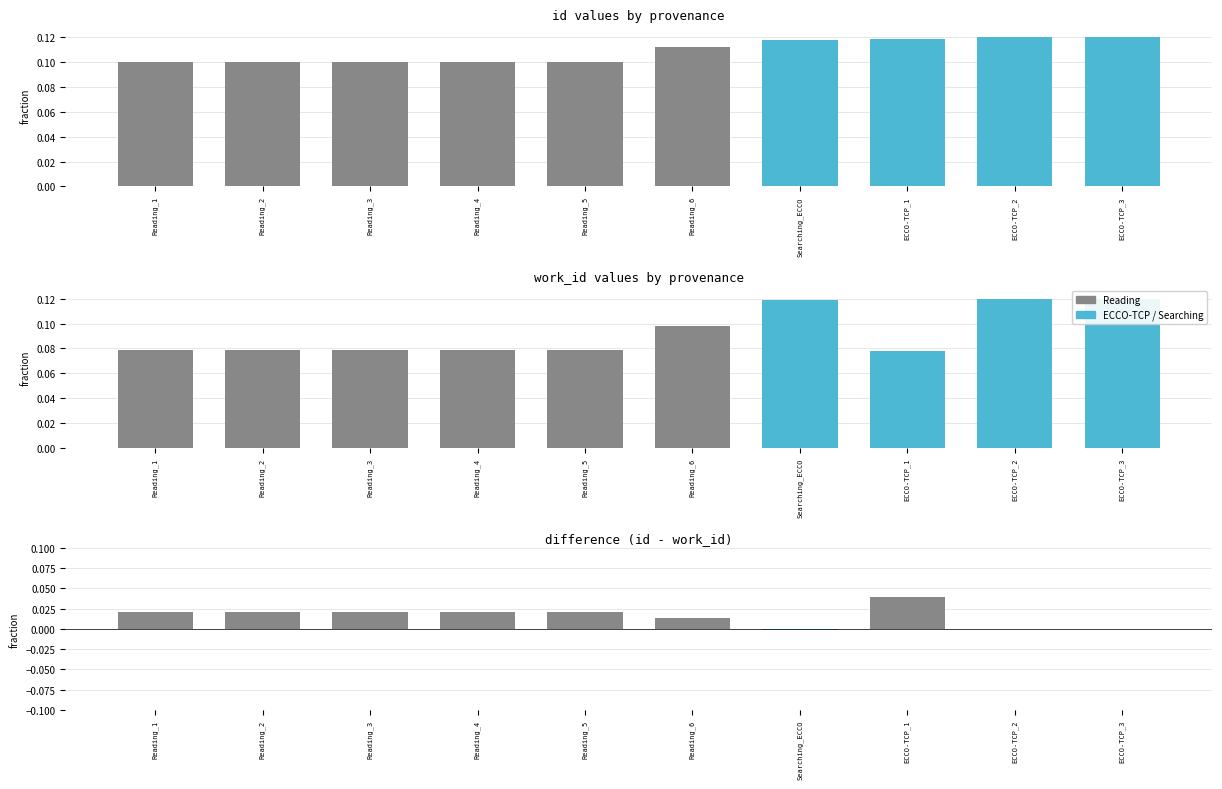

At which category does the chart reach its peak across all series?

ECCO-TCP_3